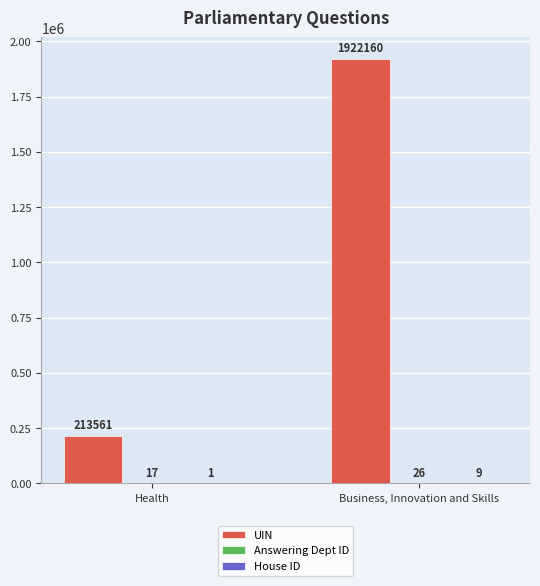

What is the sum of the UIN values at Health and Business, Innovation and Skills?

2135721